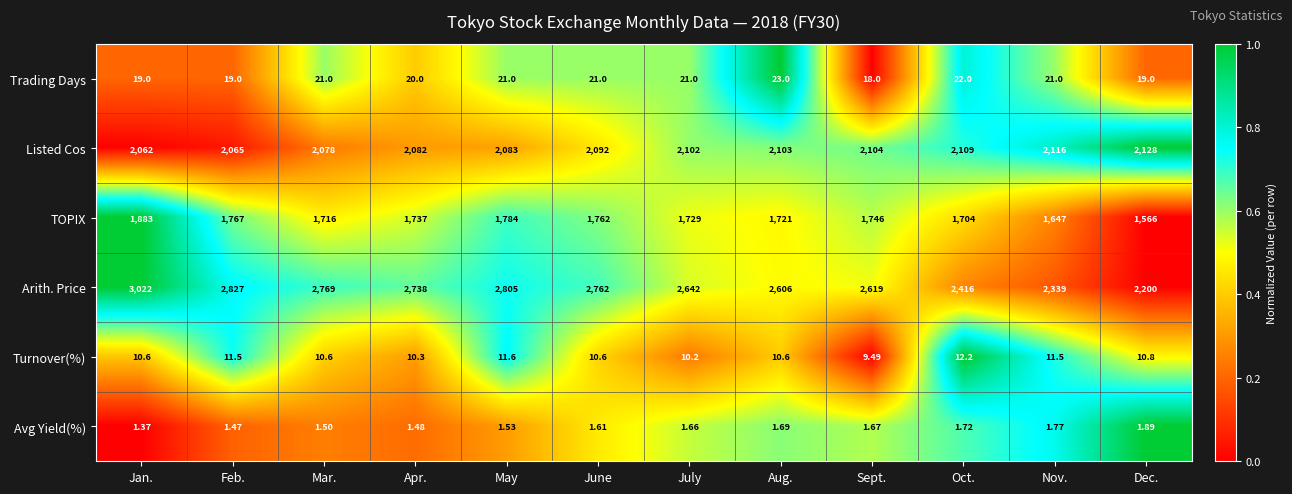

Which series has the largest total across all categories?

Arith. Price